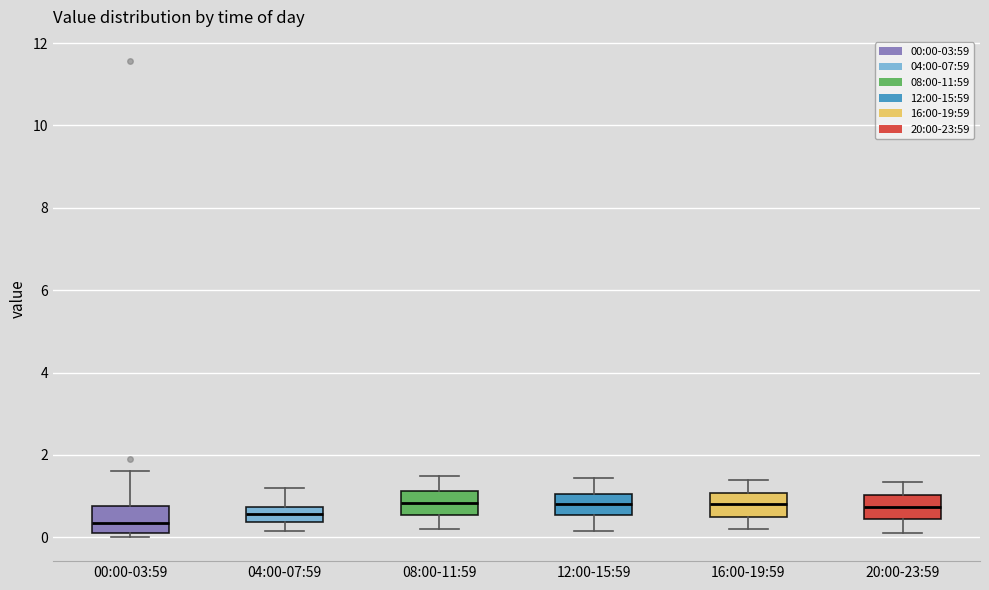

Reading left to right, read every box against the y-axis: the position of its median line, the range the box covers, and the ends of its whiskers. The values are not printed on the chart, so give them approximately, as read against the axis.

00:00-03:59: median 0.4, box 0.2 to 0.8, whiskers 0.0 to 1.6
04:00-07:59: median 0.6, box 0.4 to 0.8, whiskers 0.2 to 1.2
08:00-11:59: median 0.8, box 0.6 to 1.2, whiskers 0.2 to 1.6
12:00-15:59: median 0.8, box 0.6 to 1.0, whiskers 0.2 to 1.4
16:00-19:59: median 0.8, box 0.6 to 1.0, whiskers 0.2 to 1.4
20:00-23:59: median 0.8, box 0.4 to 1.0, whiskers 0.2 to 1.4